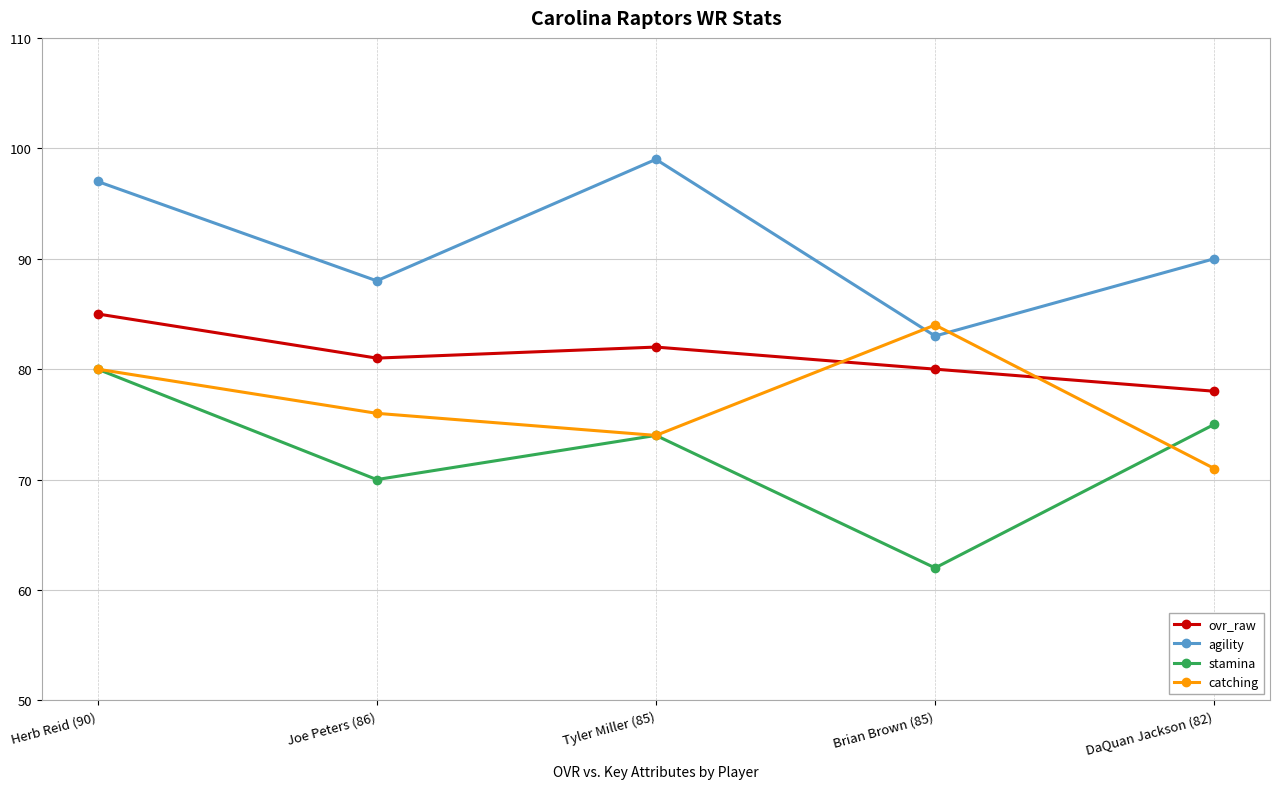

What is the sum of the stamina values at Herb Reid (90) and Joe Peters (86)?

150